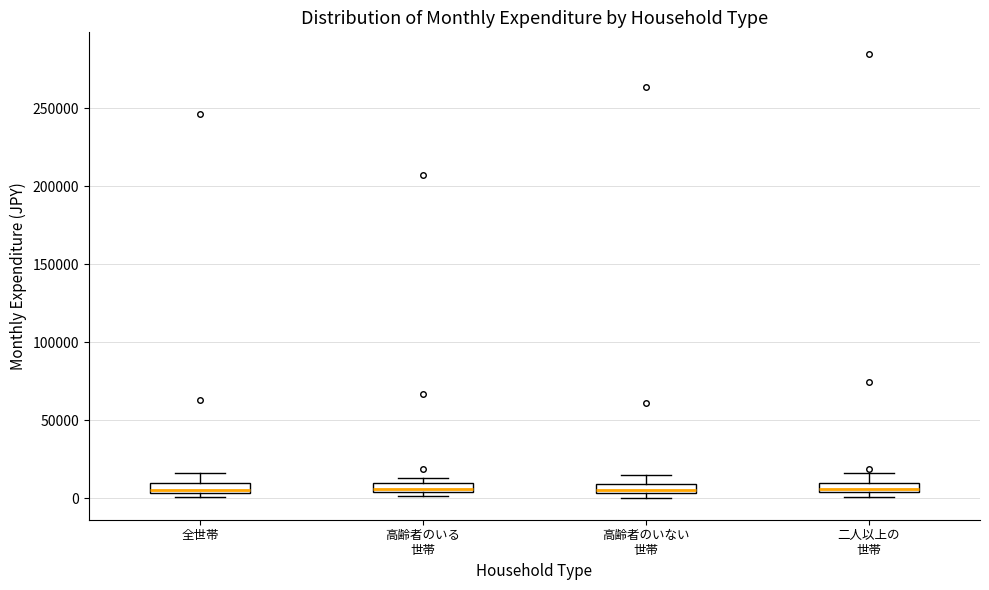

Where is the lower edge of the box for 全世帯 on the y-axis? The values are not printed on the chart, so give them approximately, as read against the axis.

5000